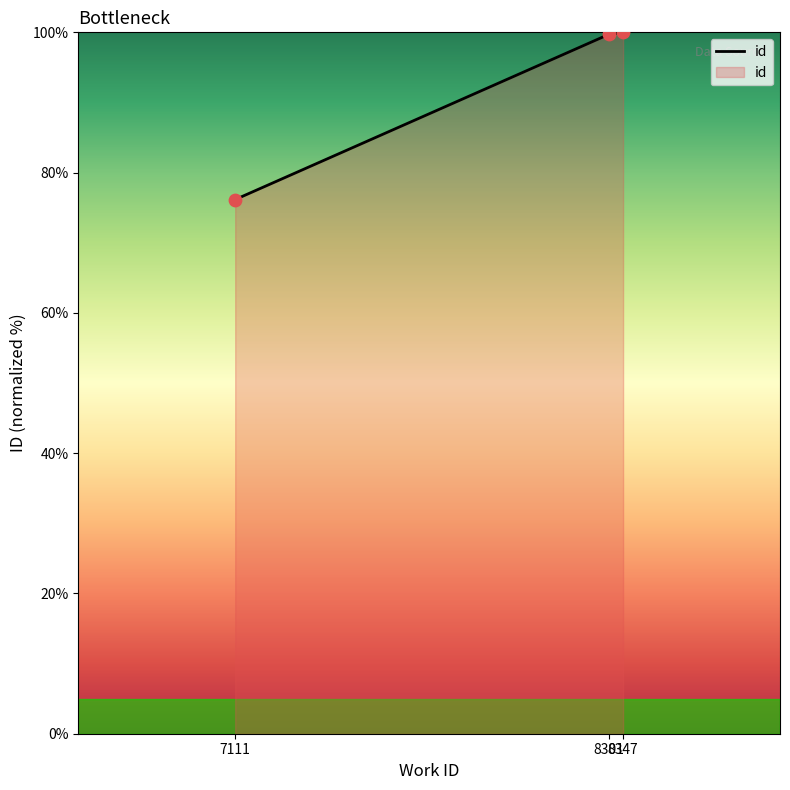

What is the change in value from 7111 to 8347?

+23.8